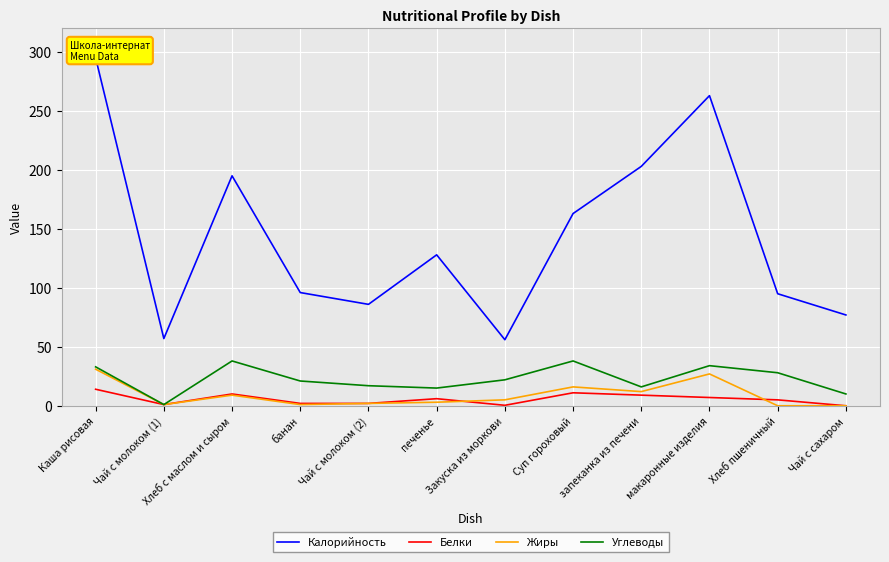

What are all the series names shown in the legend?

Калорийность, Белки, Жиры, Углеводы